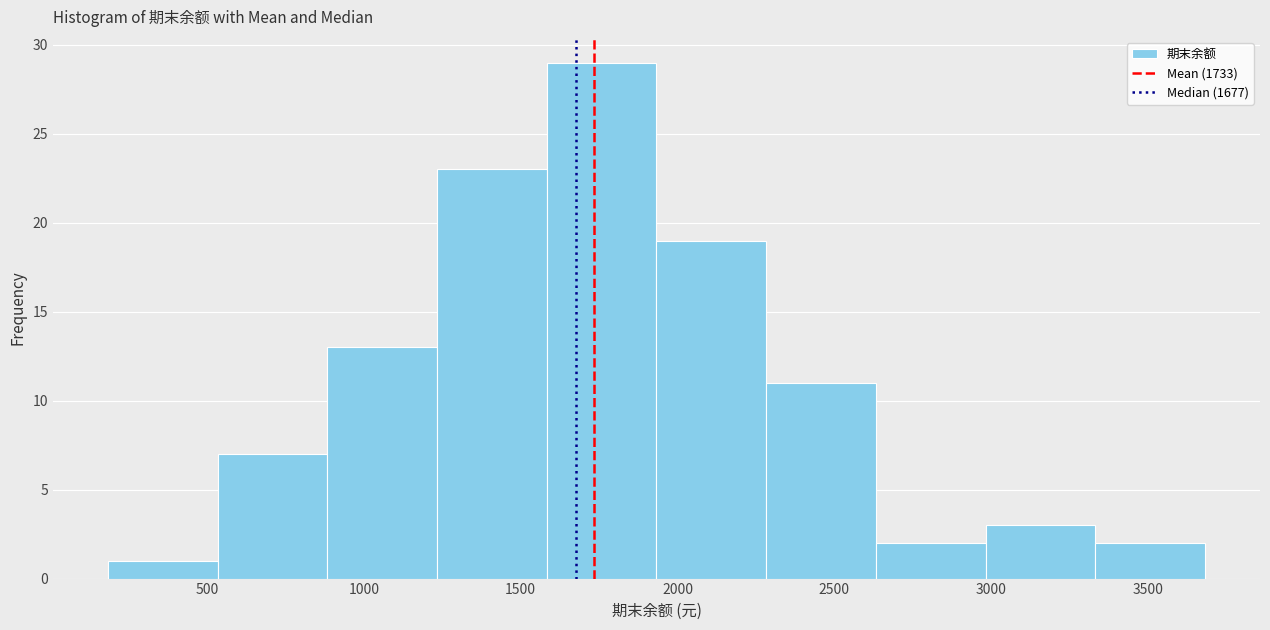

Reading left to right, list every bar in this chart as the range it spans on the x-axis followed by its height. Neither the bar edges nor the heights are printed on the chart, so give them approximately, as read against the axes.

200 to 550: 1
550 to 900: 7
900 to 1250: 13
1250 to 1600: 23
1600 to 1950: 29
1950 to 2300: 19
2300 to 2650: 11
2650 to 3000: 2
3000 to 3350: 3
3350 to 3700: 2